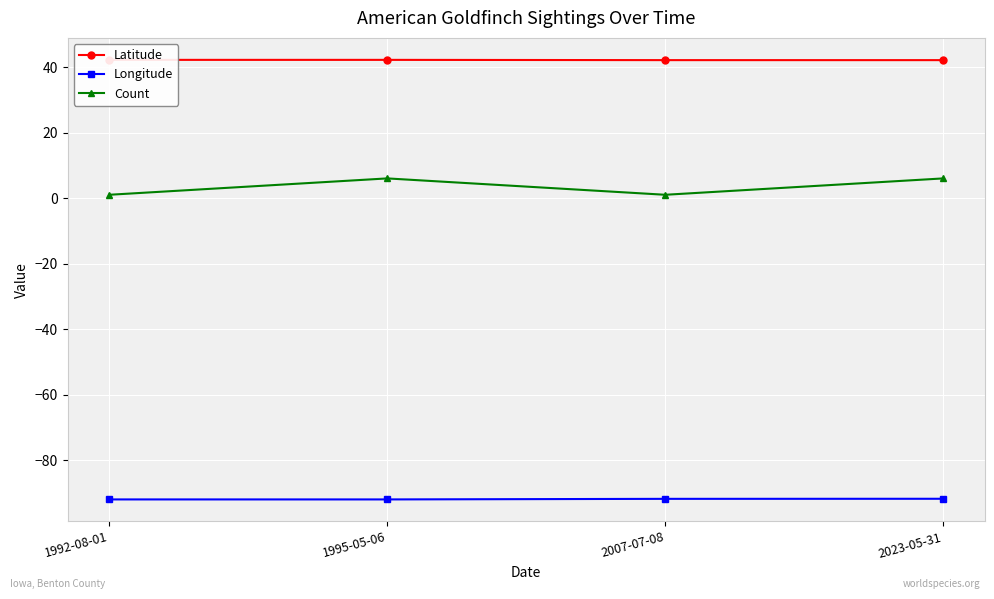

What are all the series names shown in the legend?

Latitude, Longitude, Count